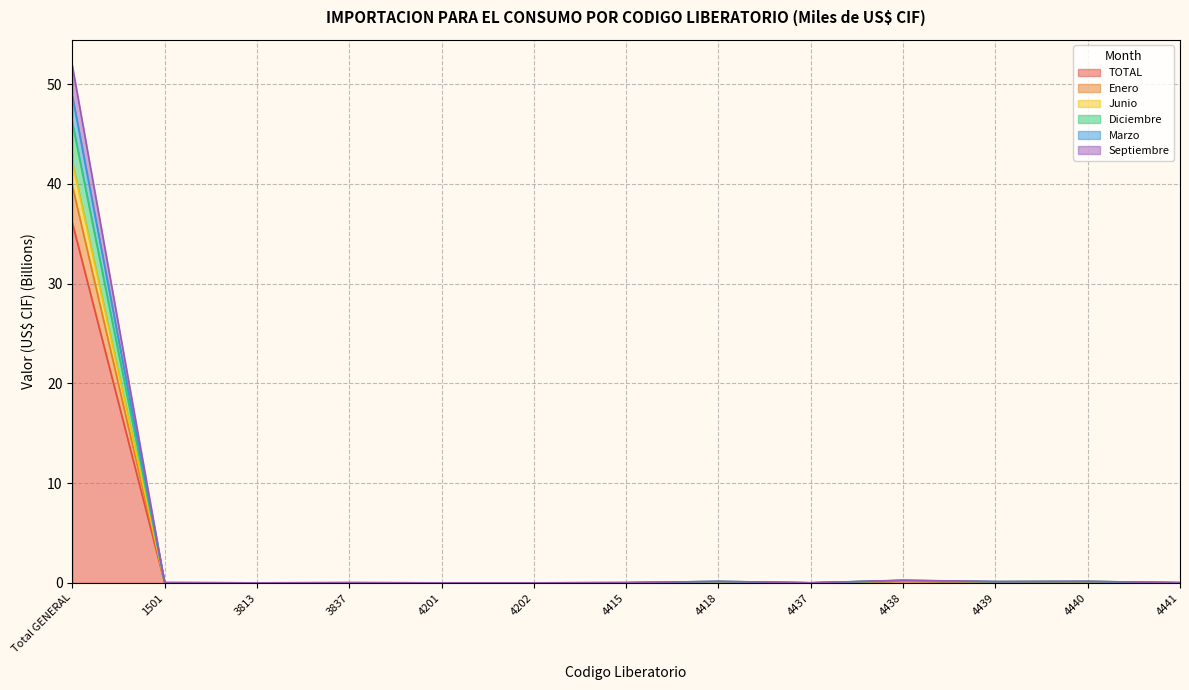

True or false: Junio and Diciembre cross at least once.

False